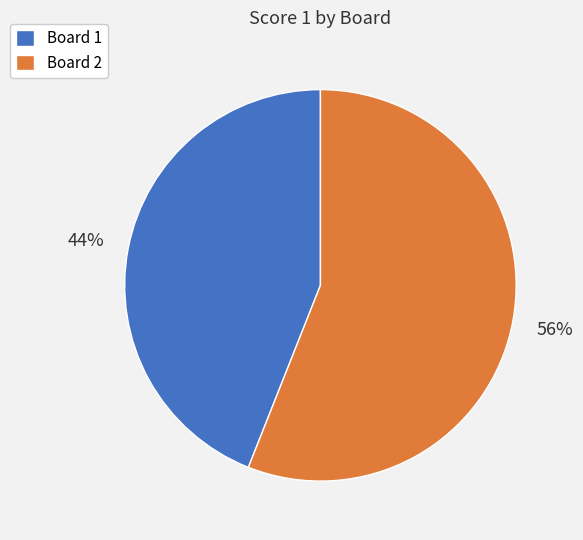

Is it true that Board 1 is 55% of the pie?

False